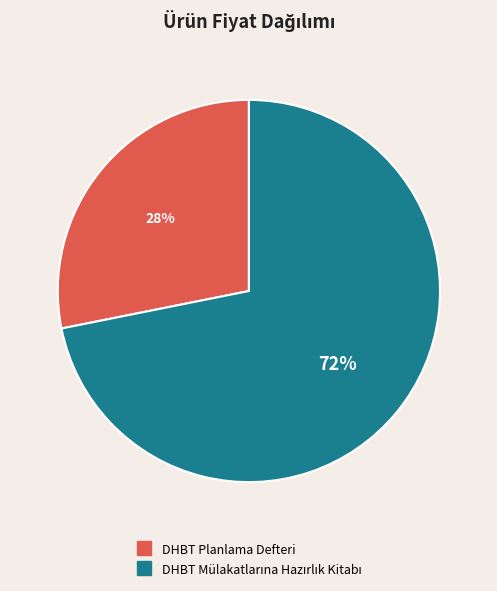

Is it true that DHBT Planlama Defteri is 28% of the pie?

True